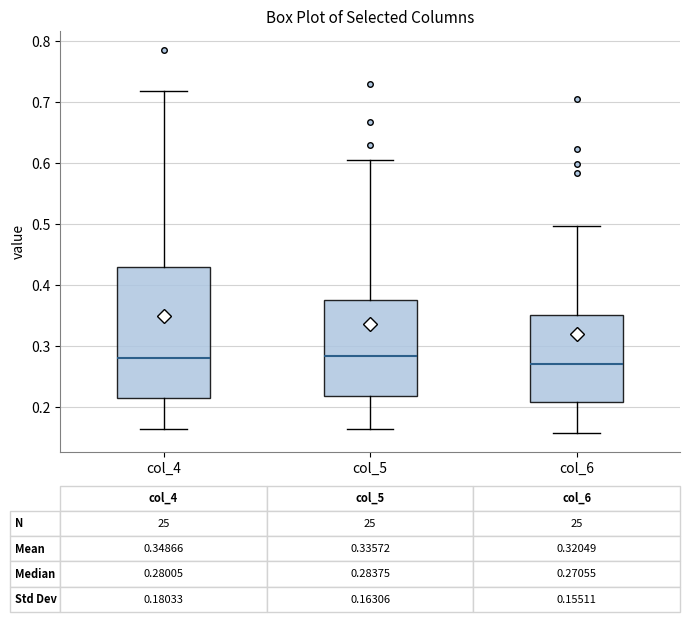

Comparing the boxes themselves (not the whiskers), which one is the tallest?

col_4